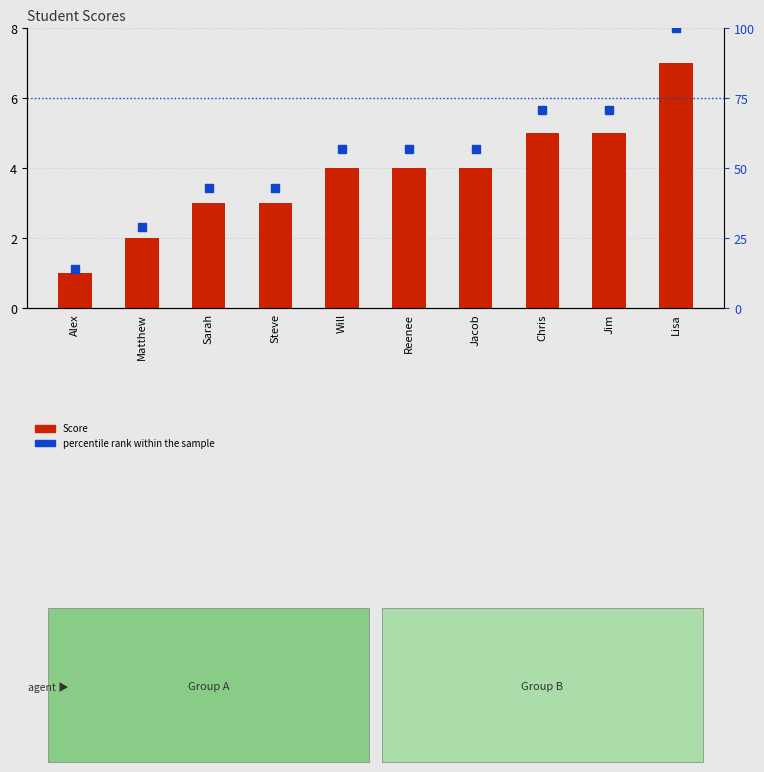

How many groups of bars are there?

10